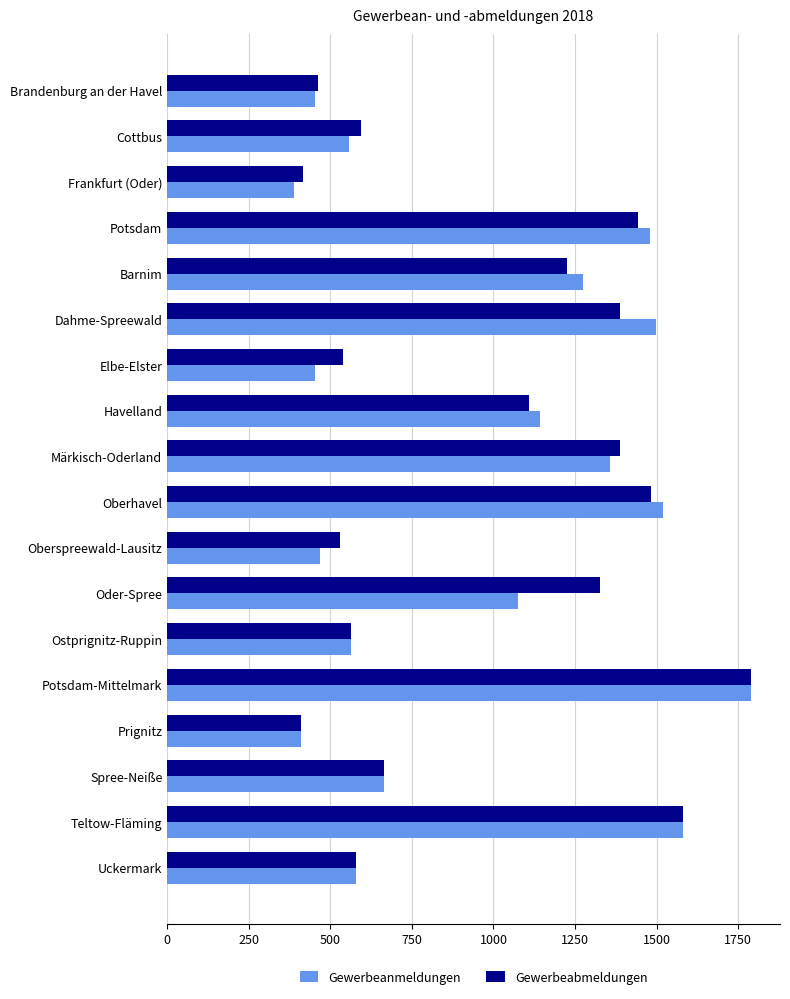

What is the difference between the maximum and second lowest values in the Gewerbeanmeldungen series?

1380